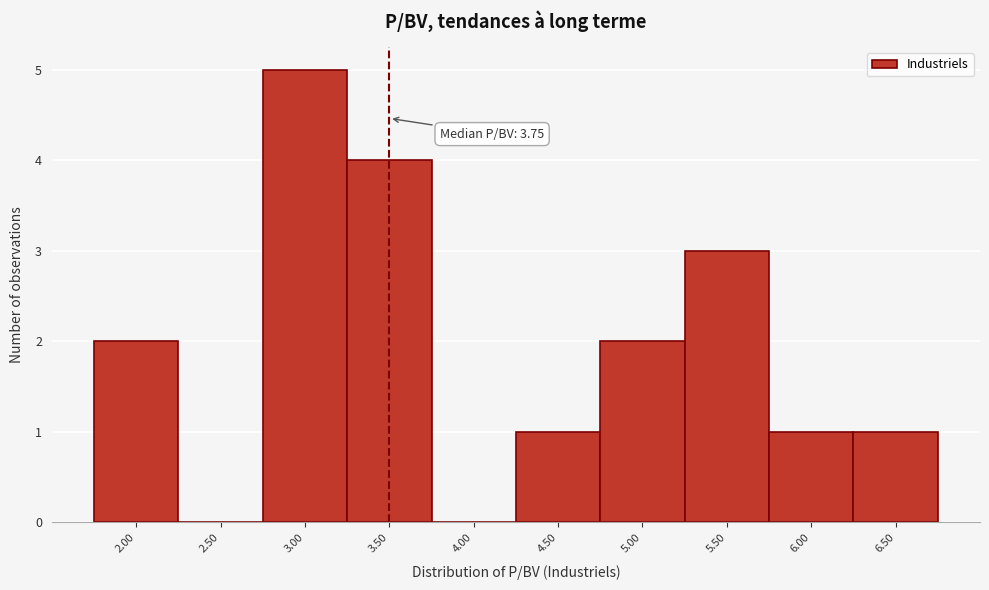

Reading right to left, what are all the values shown in this chart?

6.50=1	6.00=1	5.50=3	5.00=2	4.50=1	4.00=0	3.50=4	3.00=5	2.50=0	2.00=2